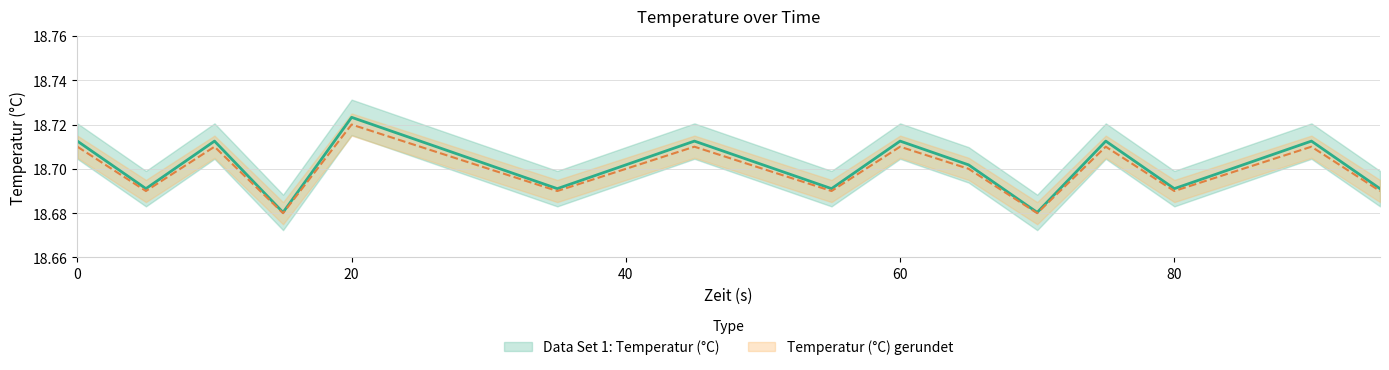

Rank the series by their average value, from lowest to highest.

Temperatur (°C) gerundet, Data Set 1: Temperatur (°C)